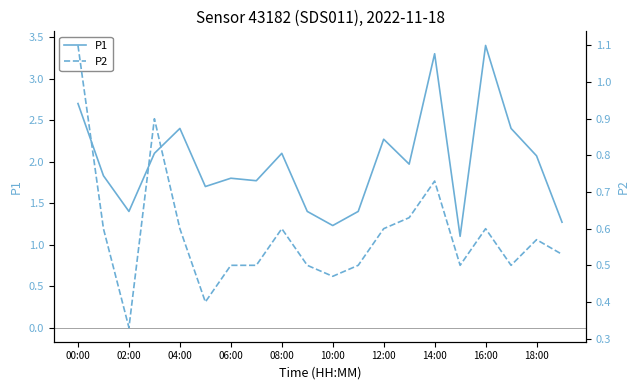

List the series in order of their overall mean, lowest first.

P2, P1